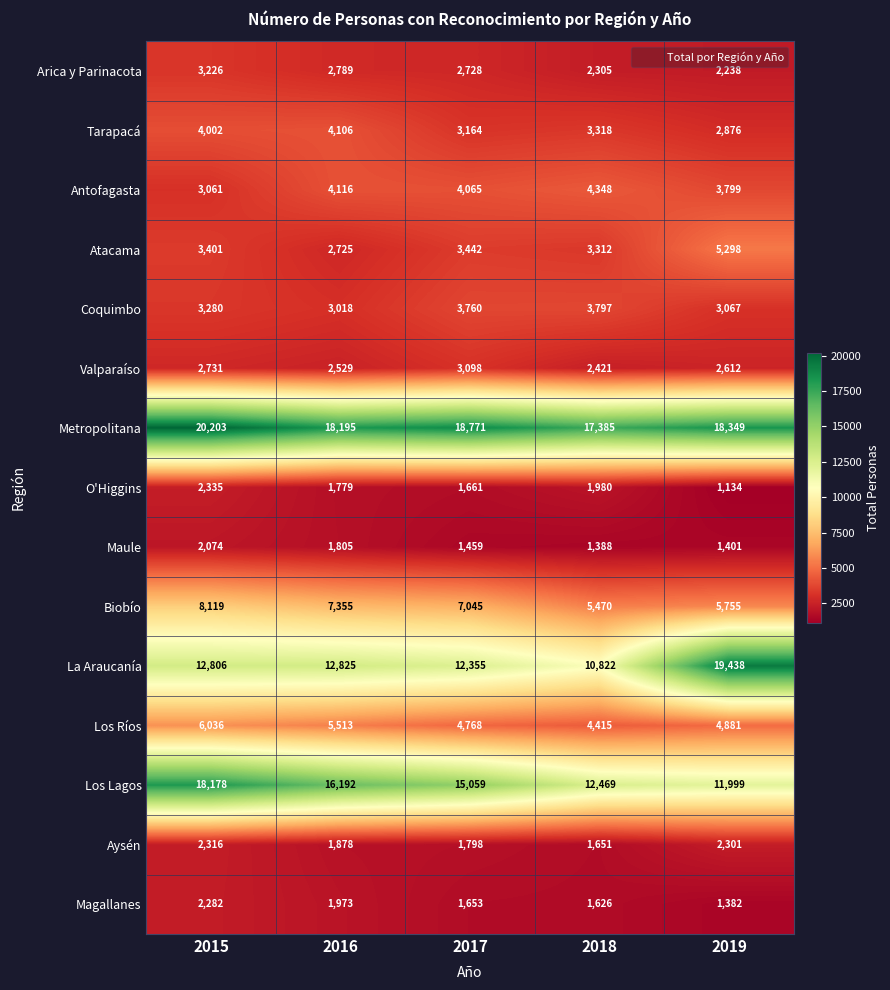

Where does the Antofagasta series first go above 4065?

2016